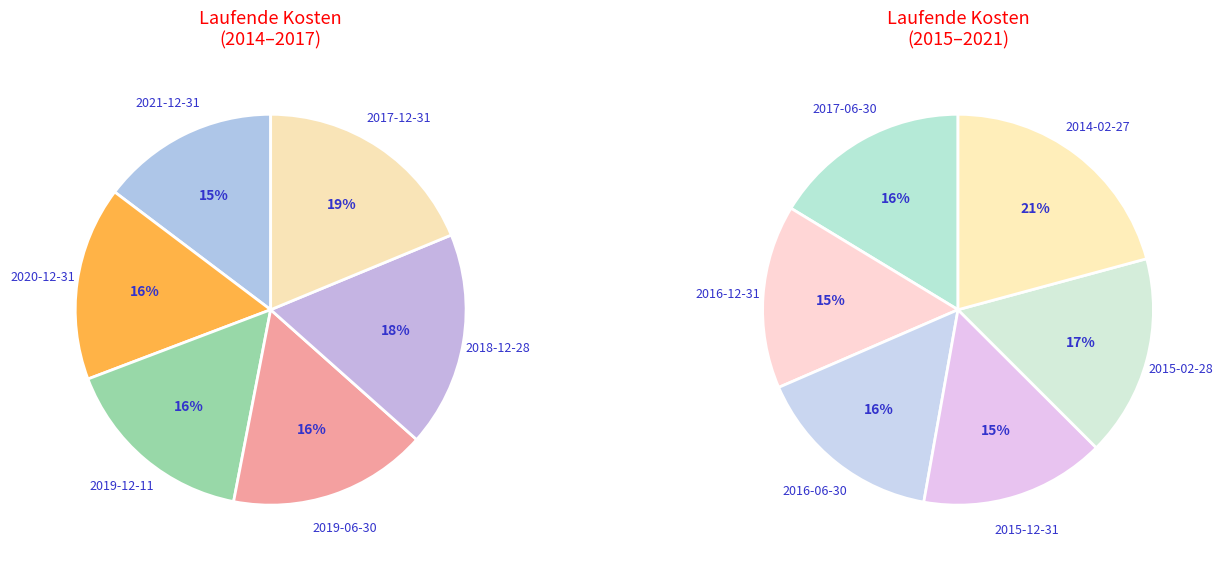

Which has a higher value, 2018-12-28 or 2015-12-31?

2018-12-28